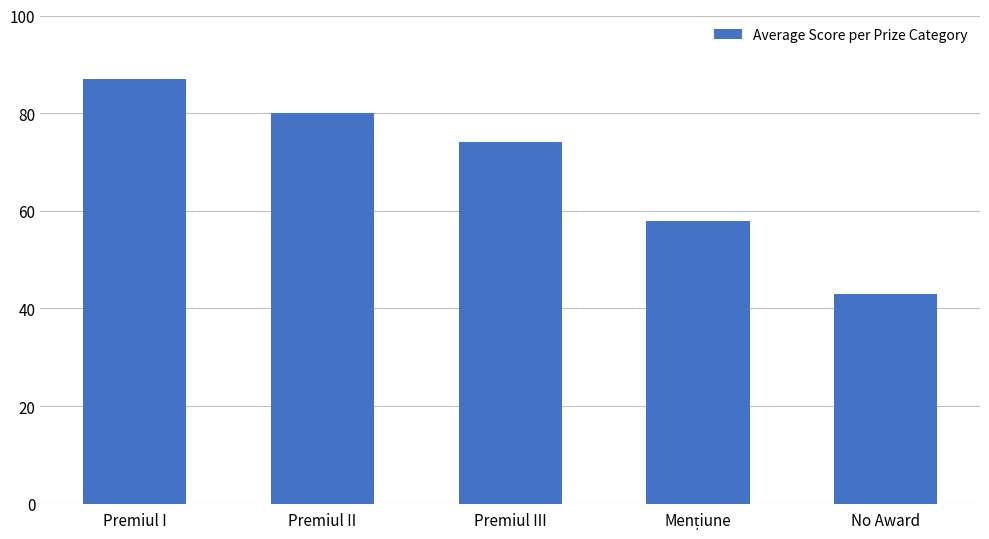

Are the bars grouped side by side (vs. stacked)?

No